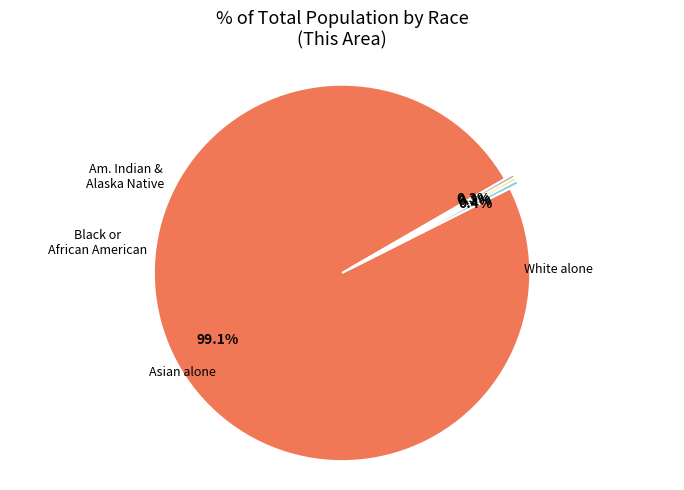

Is there a majority slice in this chart?

Yes